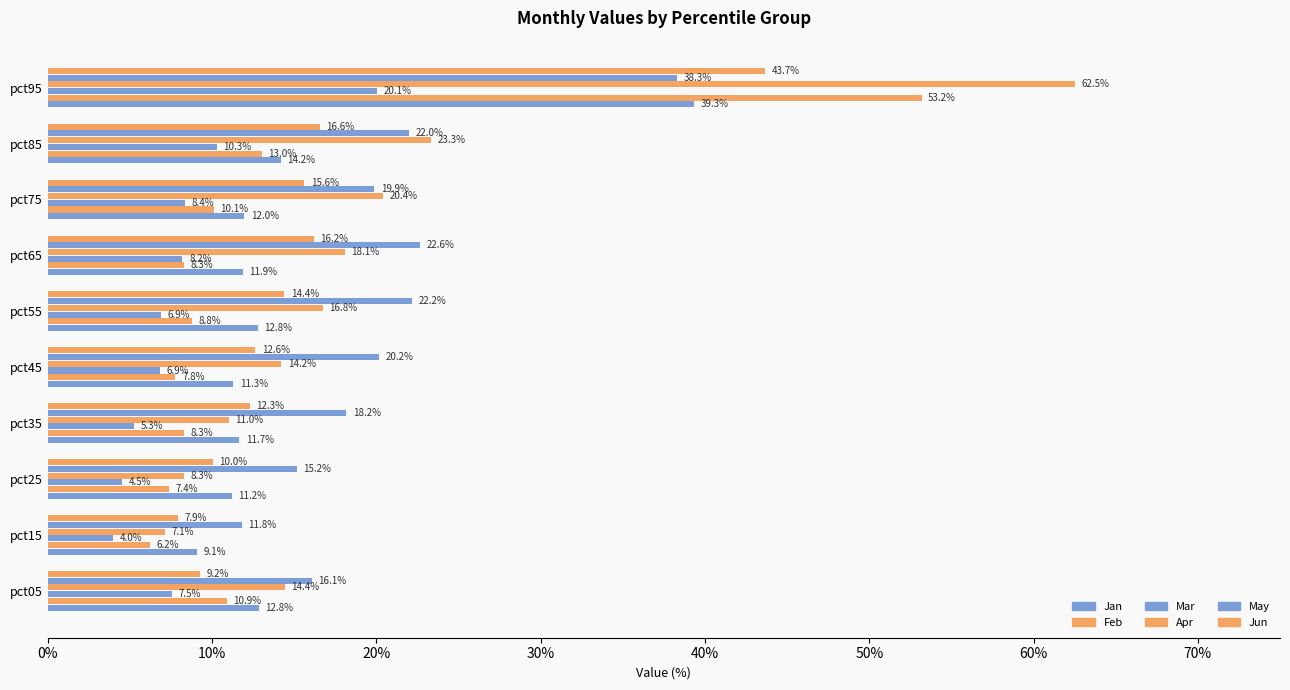

What is the difference between the second highest and minimum values in the May series?

10.8